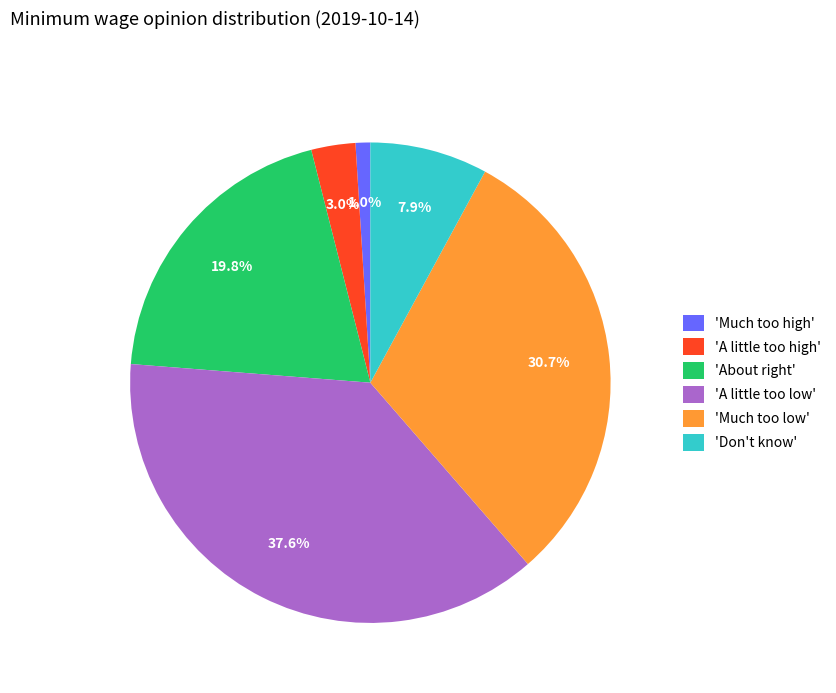

Which category has the smallest portion of the pie?

'Much too high'